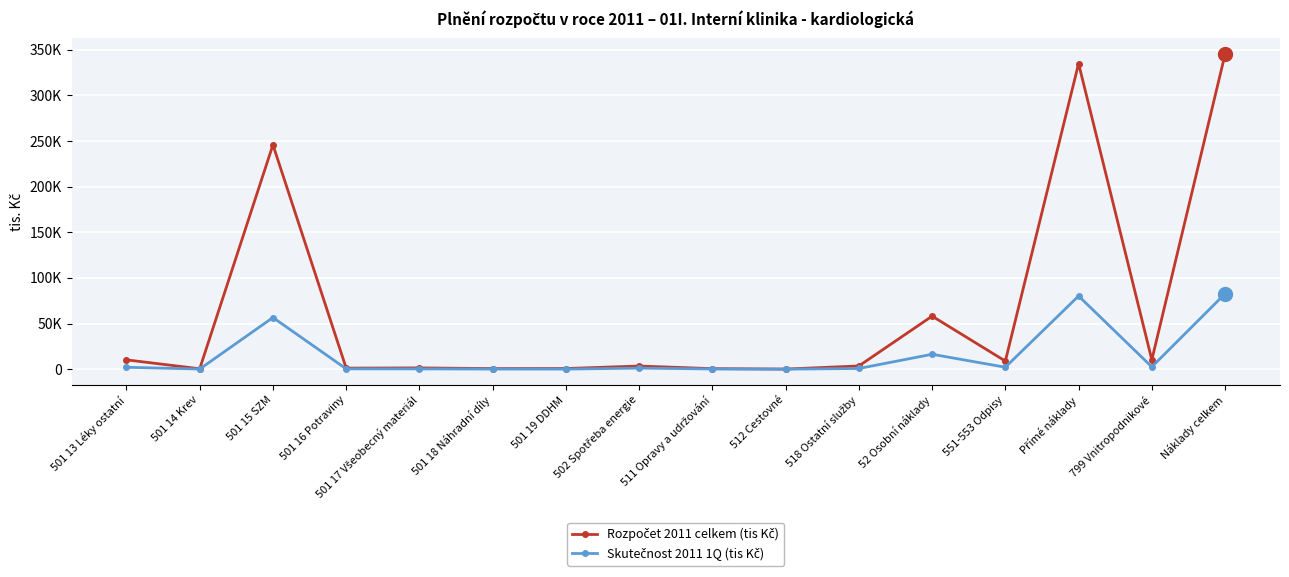

True or false: Rozpočet 2011 celkem (tis Kč) has a value of 334774.9 at Přímé náklady.

True